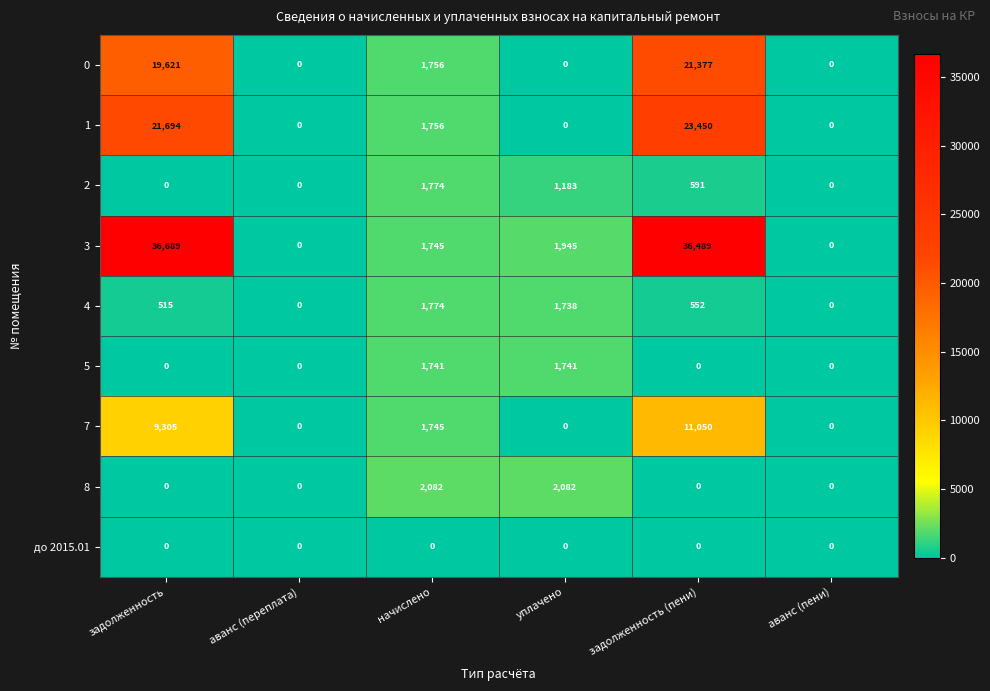

Which series changed the most between задолженность and начислено?

3